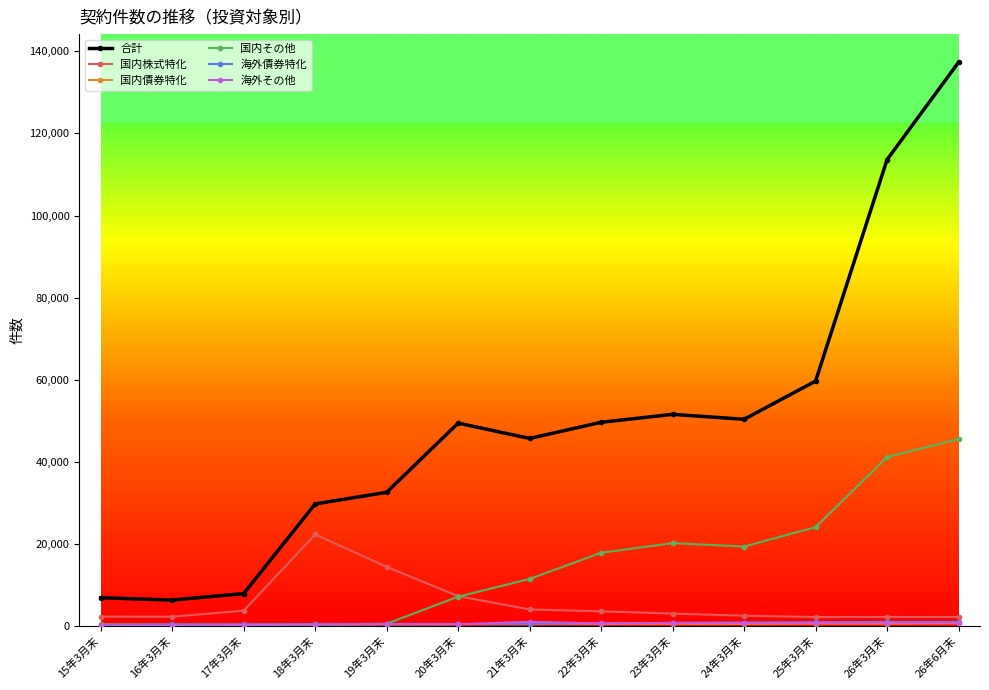

At which label does 国内その他 reach its peak?

26年6月末